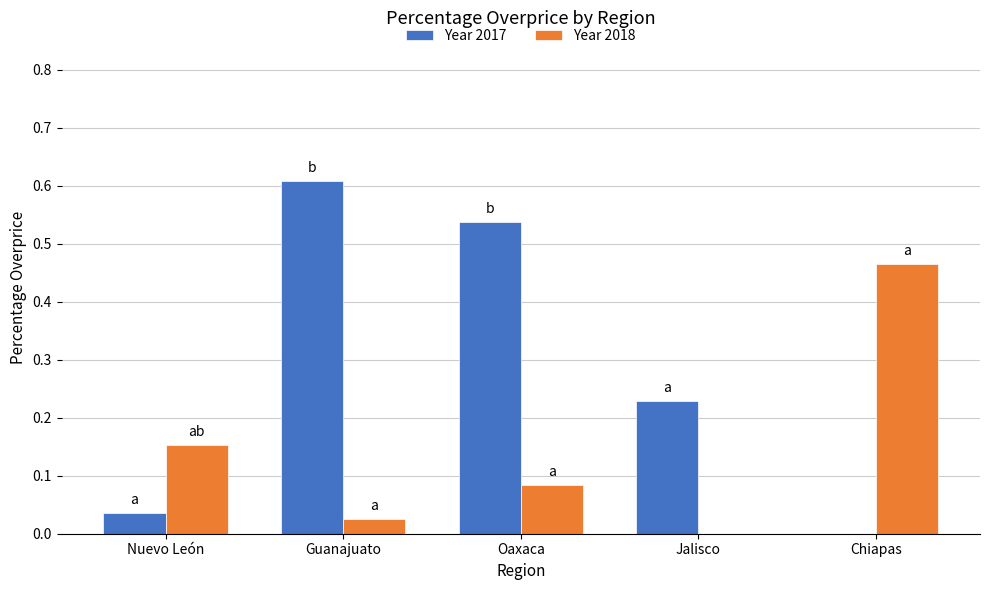

What is the spread (max minus min) of values at Nuevo León?

0.1